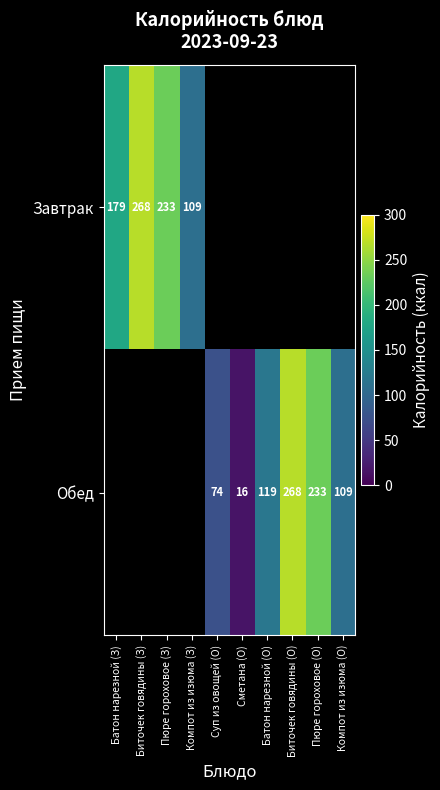

At how many categories does at least one series exceed 50?

9